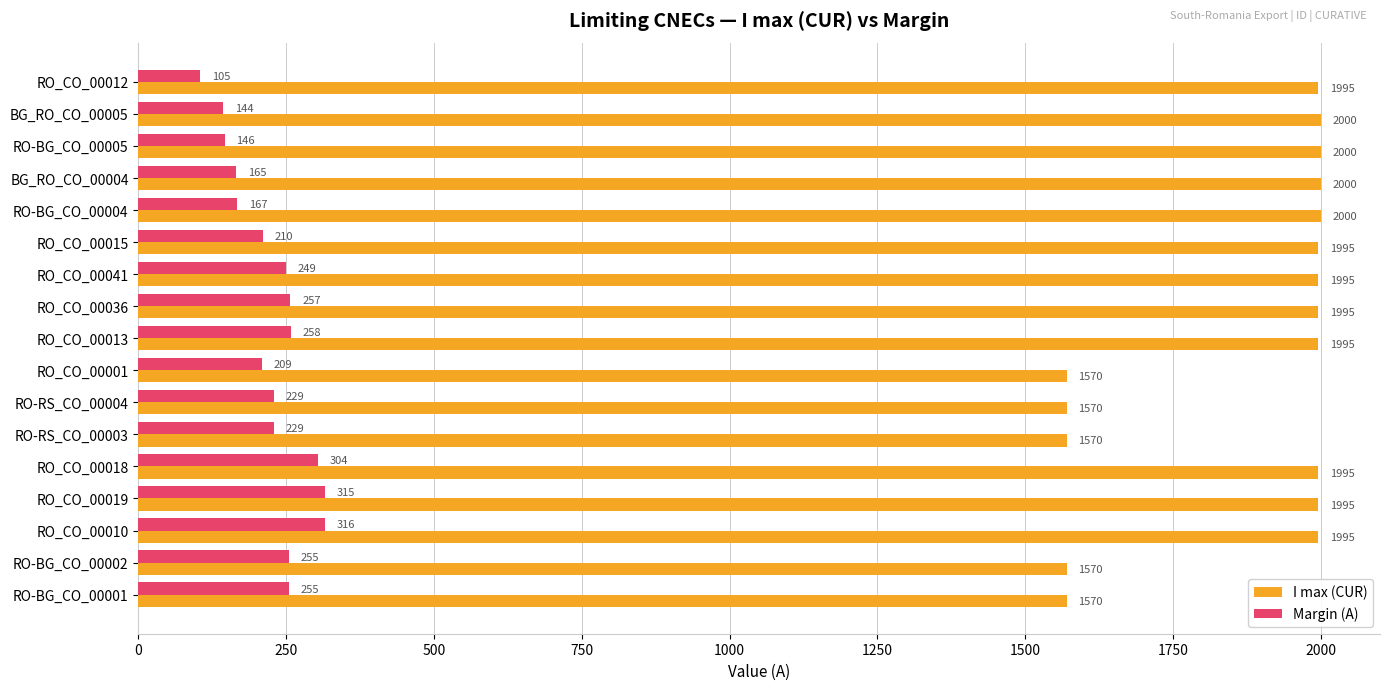

What is the spread (max minus min) of values at RO-RS_CO_00004?

1341